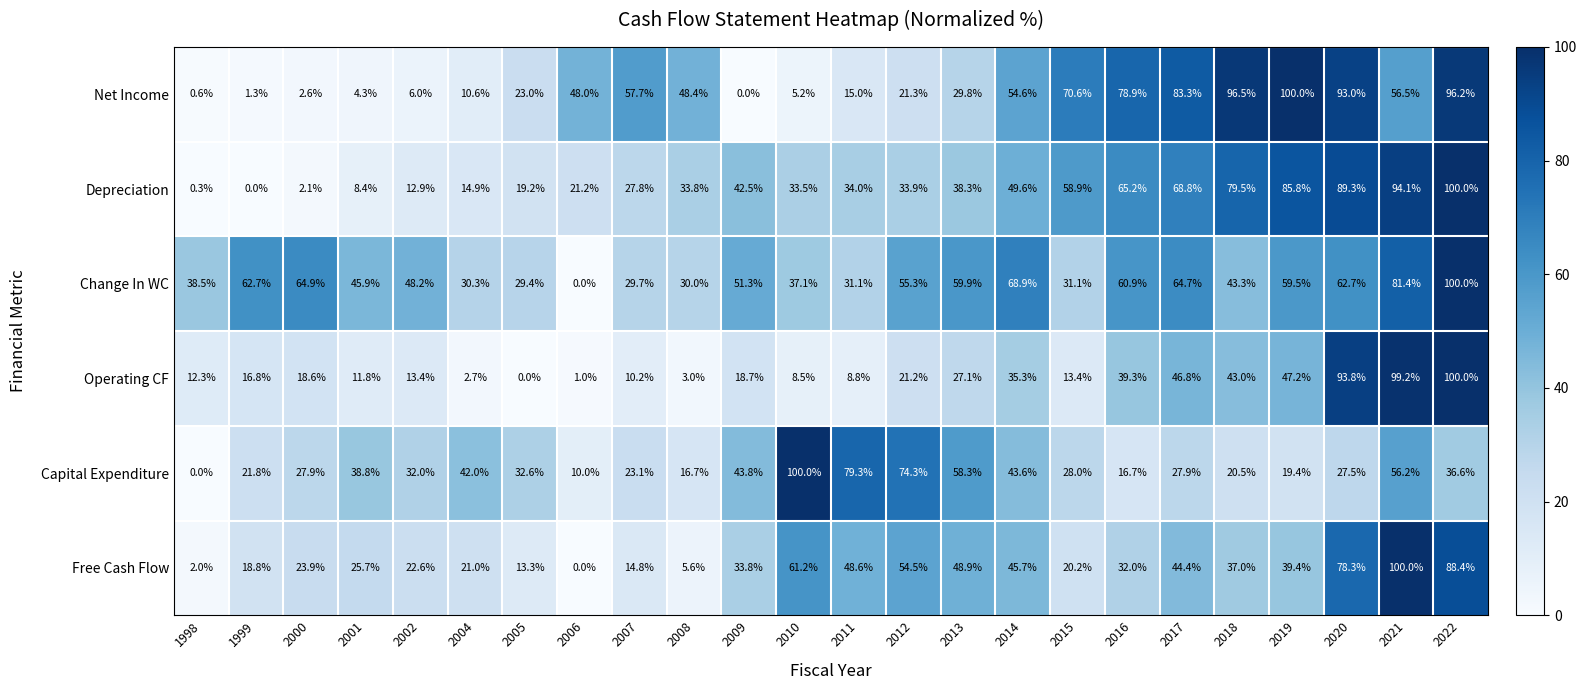

What is the sum of the Net Income values at 1998 and 2016?

79.5